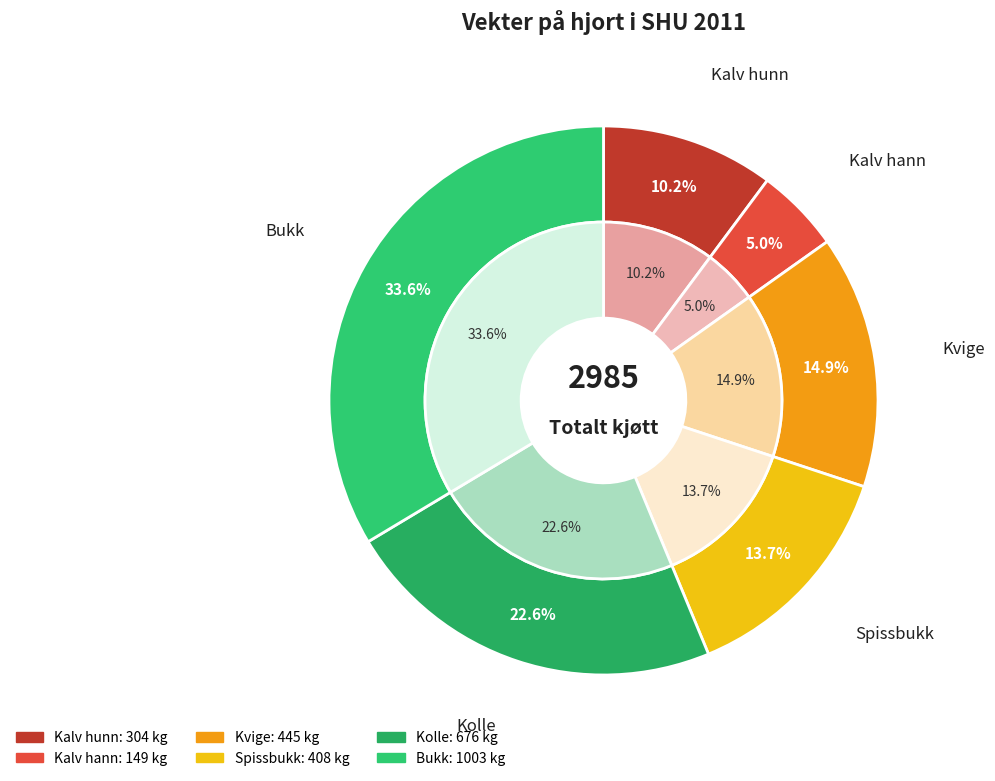

Is there a majority slice in this chart?

No